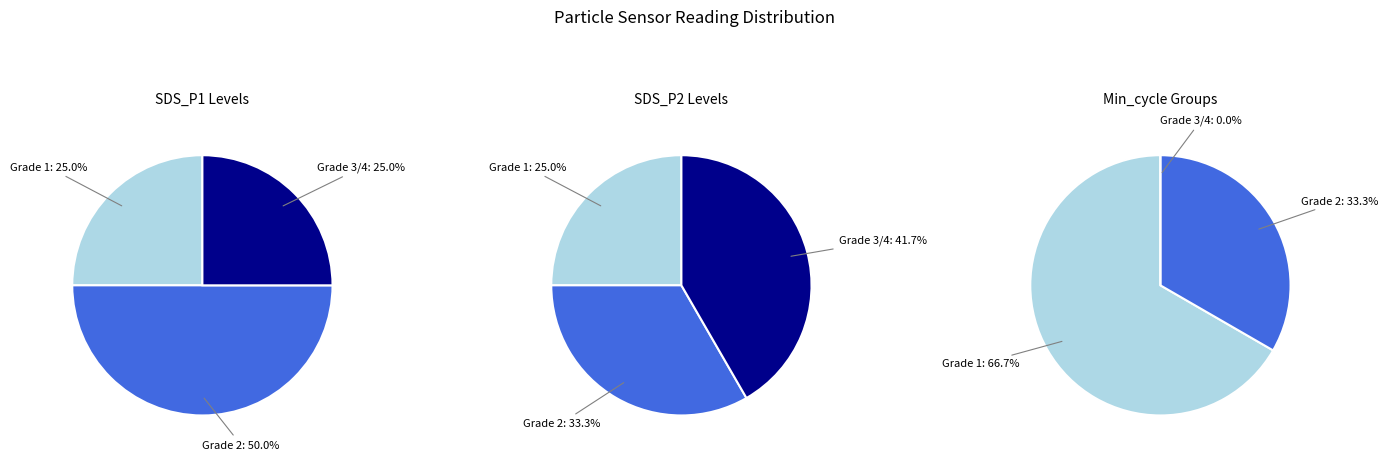

Does any single category account for the majority?

No